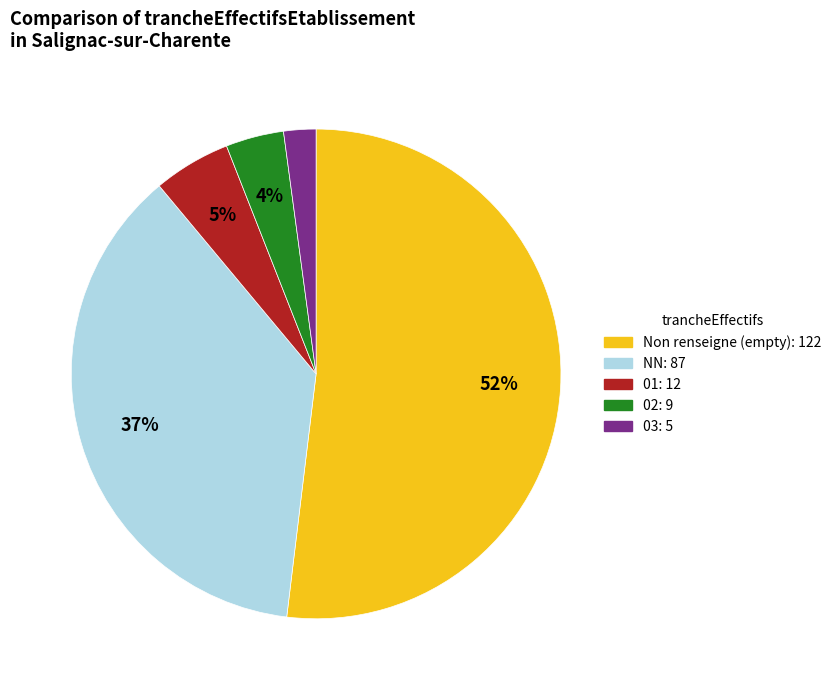

Is there any slice that represents more than half of the pie?

Yes